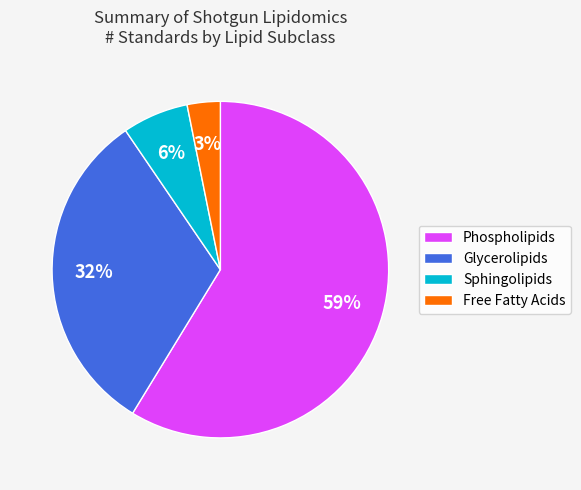

How many slices are in this pie chart?

4